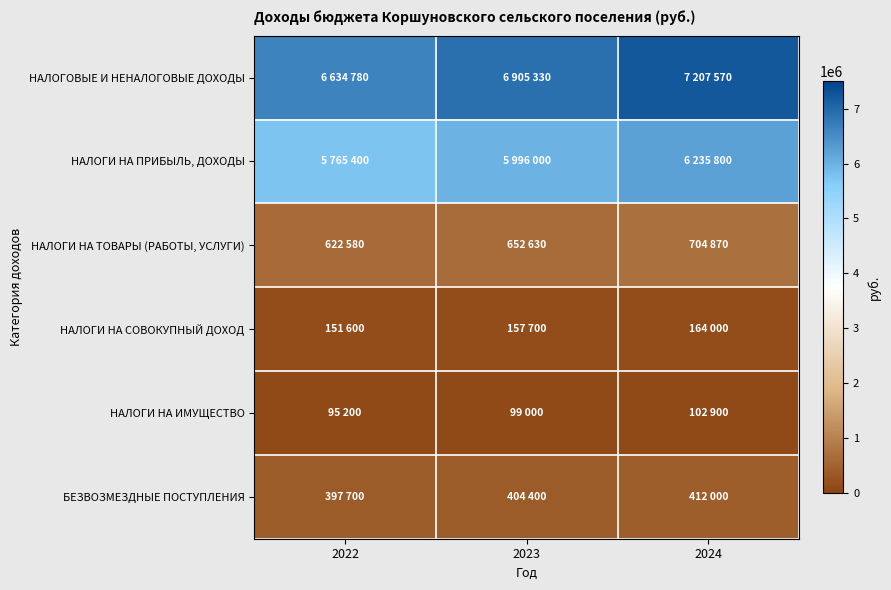

What is the difference between the highest and lowest values at 2023?

6806330